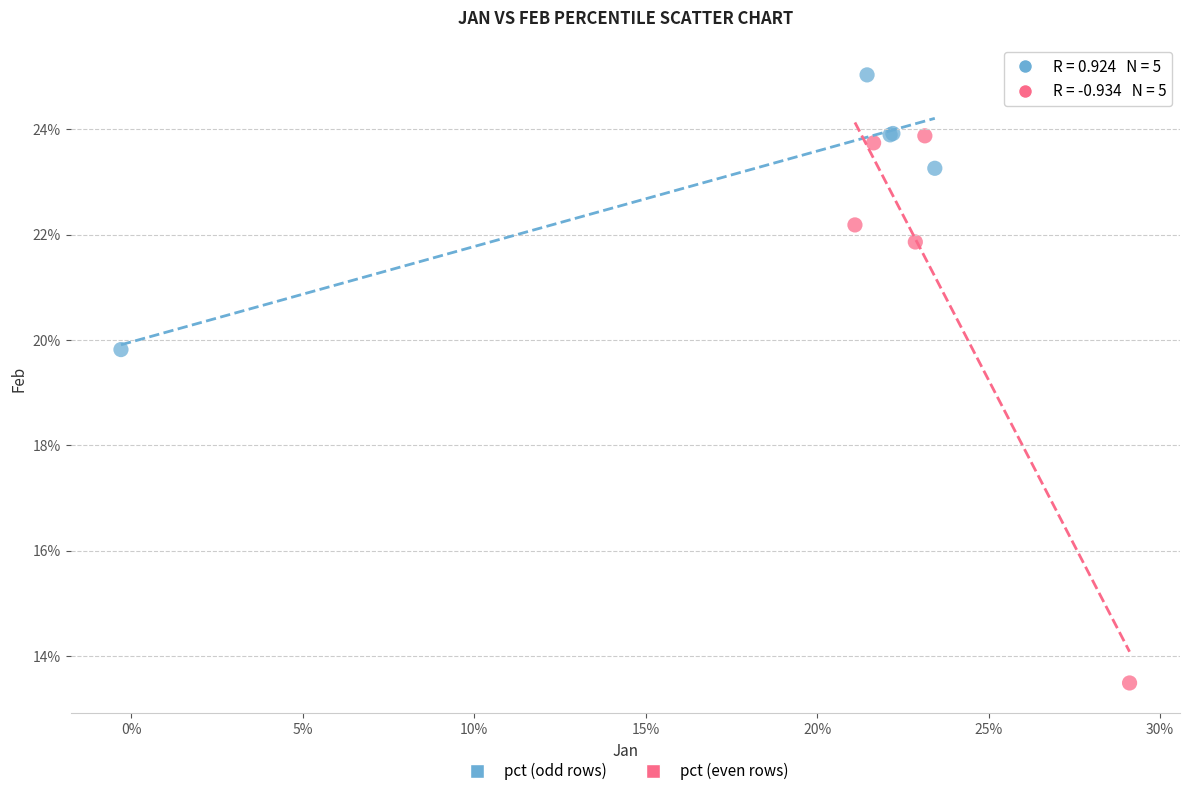

What are all the series names shown in the legend?

pct (odd rows), pct (even rows)